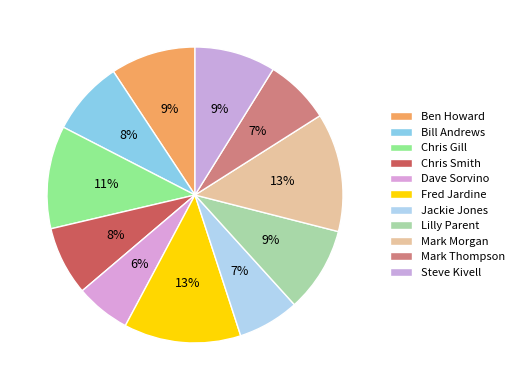

Count the number of slices in the pie.

11